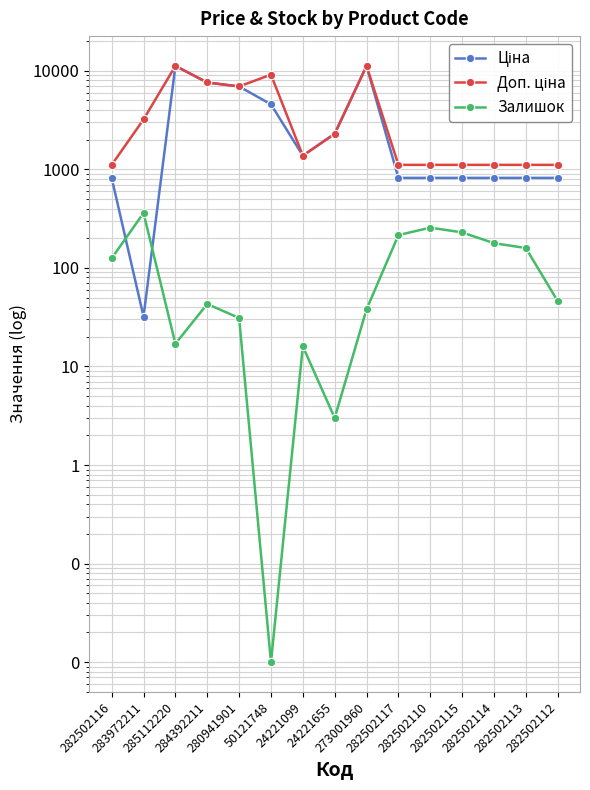

True or false: Ціна has a value of 1162.3 at 282502112.

False